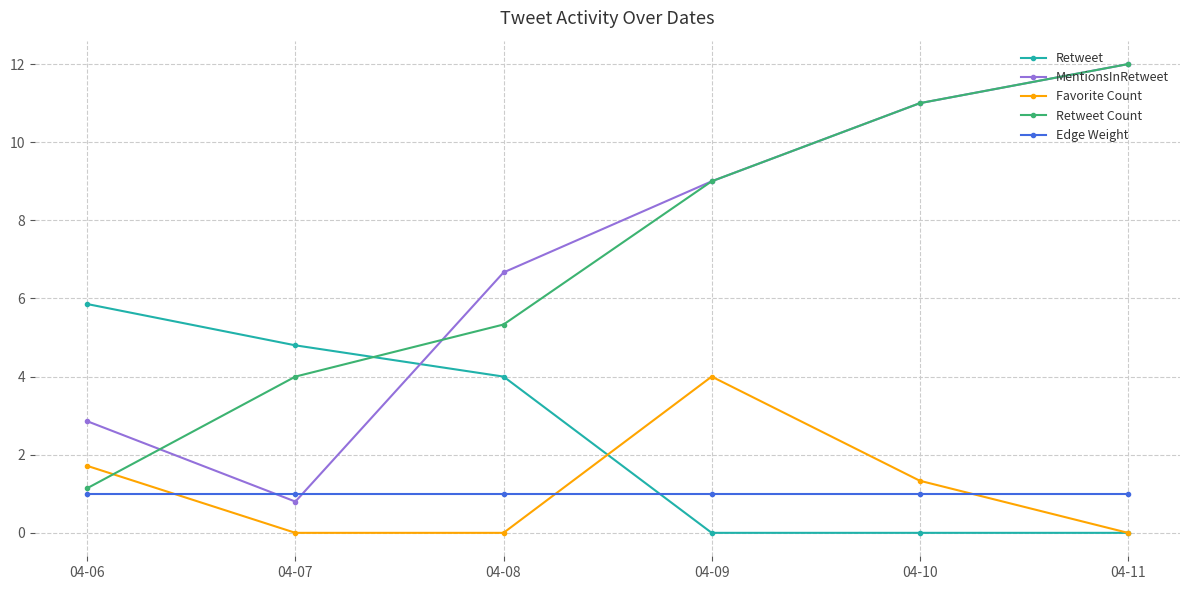

How many intersections are there between Retweet and Edge Weight?

1